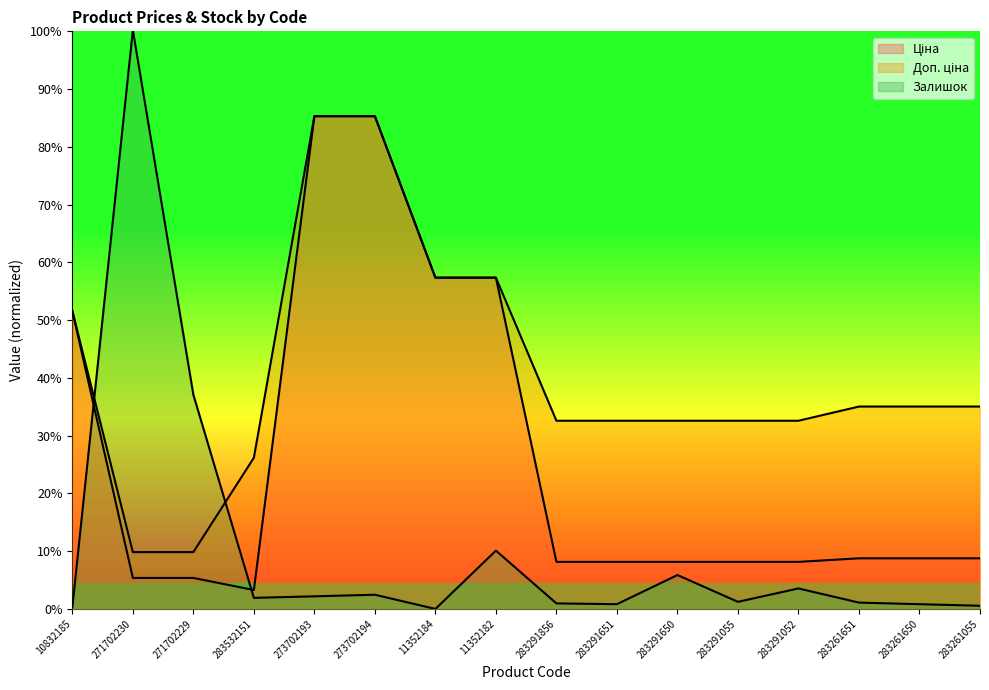

Where is Залишок nearest to the value 5512?

271702229